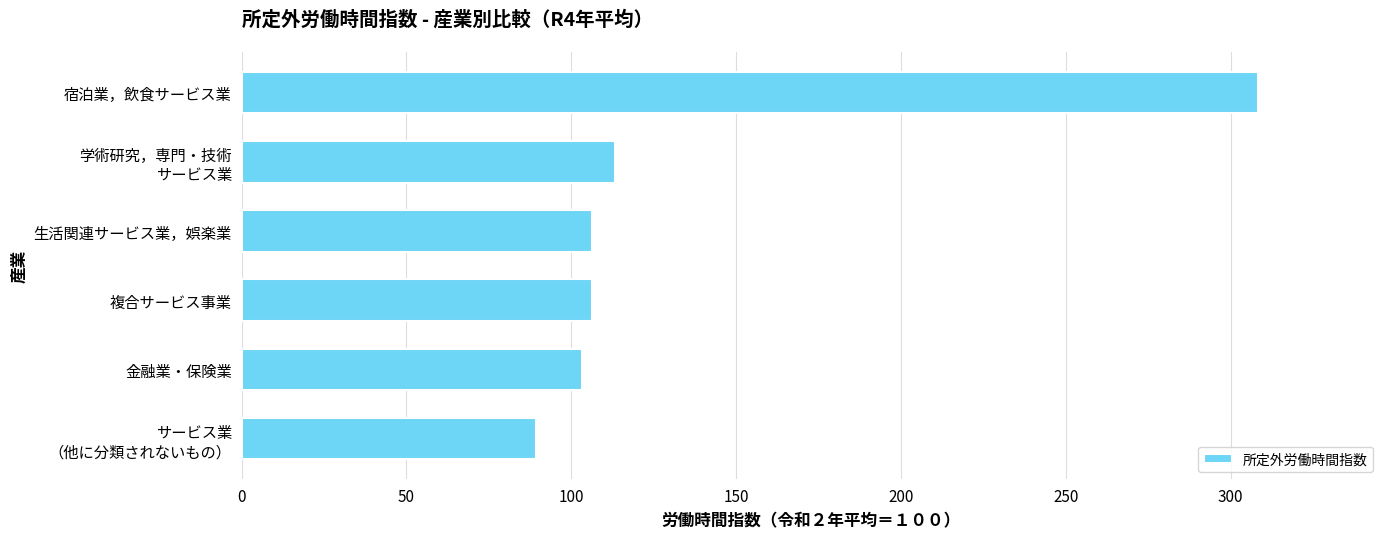

The value at 生活関連サービス業，娯楽業 is 30.6. True or false?

False